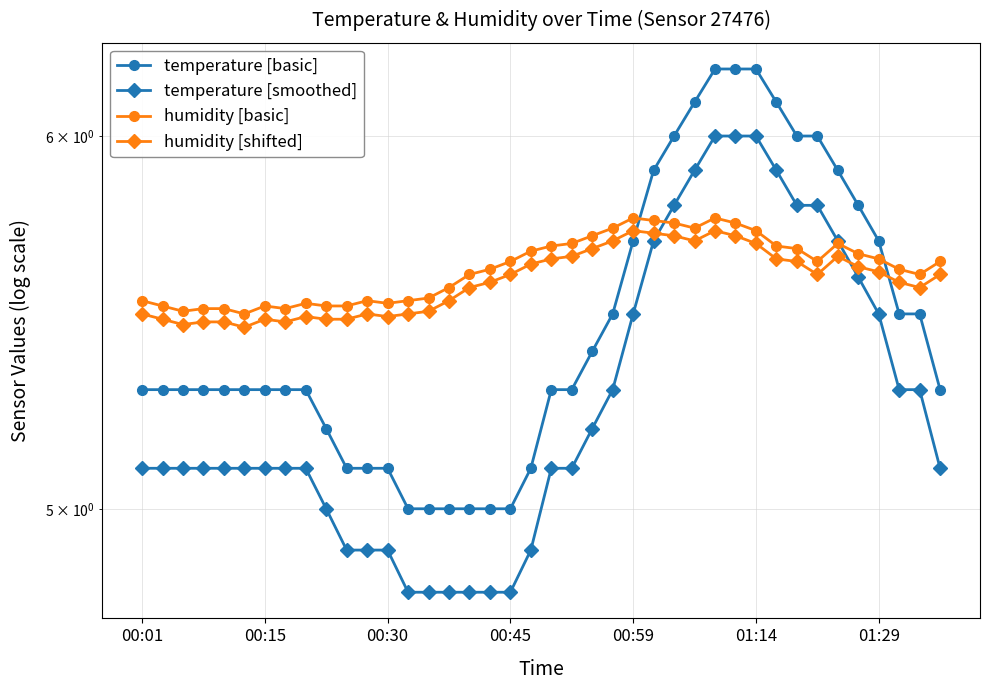

Is it true that temperature [basic] equals 6.2 at 01:14?

True